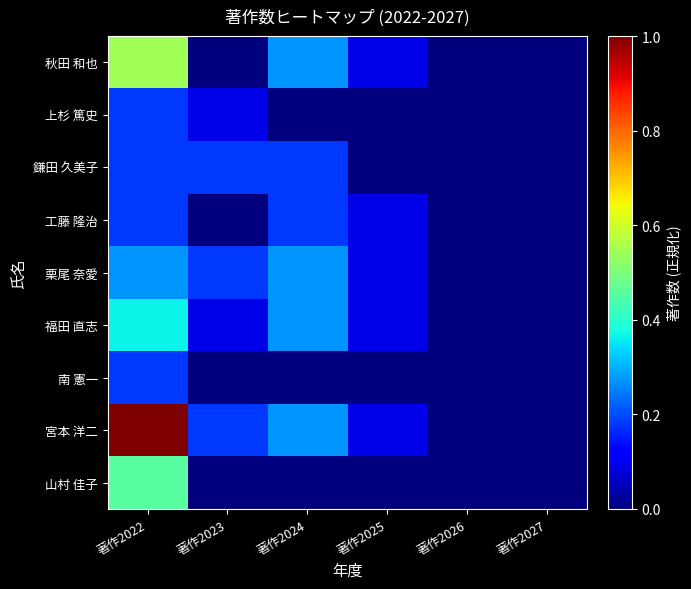

Reading right to left, transcribe all the data shown in this chart.

秋田 和也: 著作2027=0.0	著作2026=0.0	著作2025=0.1	著作2024=0.3	著作2023=0.0	著作2022=0.5
上杉 篤史: 著作2027=0.0	著作2026=0.0	著作2025=0.0	著作2024=0.0	著作2023=0.1	著作2022=0.2
鎌田 久美子: 著作2027=0.0	著作2026=0.0	著作2025=0.0	著作2024=0.2	著作2023=0.2	著作2022=0.2
工藤 隆治: 著作2027=0.0	著作2026=0.0	著作2025=0.1	著作2024=0.2	著作2023=0.0	著作2022=0.2
栗尾 奈愛: 著作2027=0.0	著作2026=0.0	著作2025=0.1	著作2024=0.3	著作2023=0.2	著作2022=0.3
福田 直志: 著作2027=0.0	著作2026=0.0	著作2025=0.1	著作2024=0.3	著作2023=0.1	著作2022=0.4
南 憲一: 著作2027=0.0	著作2026=0.0	著作2025=0.0	著作2024=0.0	著作2023=0.0	著作2022=0.2
宮本 洋二: 著作2027=0.0	著作2026=0.0	著作2025=0.1	著作2024=0.3	著作2023=0.2	著作2022=1.0
山村 佳子: 著作2027=0.0	著作2026=0.0	著作2025=0.0	著作2024=0.0	著作2023=0.0	著作2022=0.5